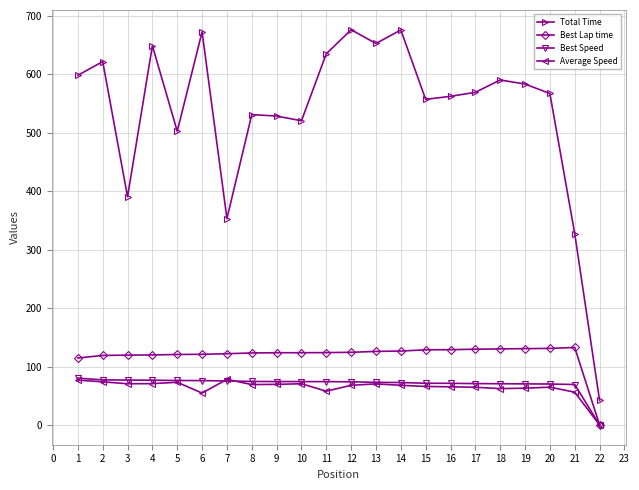

Is the value of Best Lap time at 4 greater than the value of Average Speed at 7?

Yes